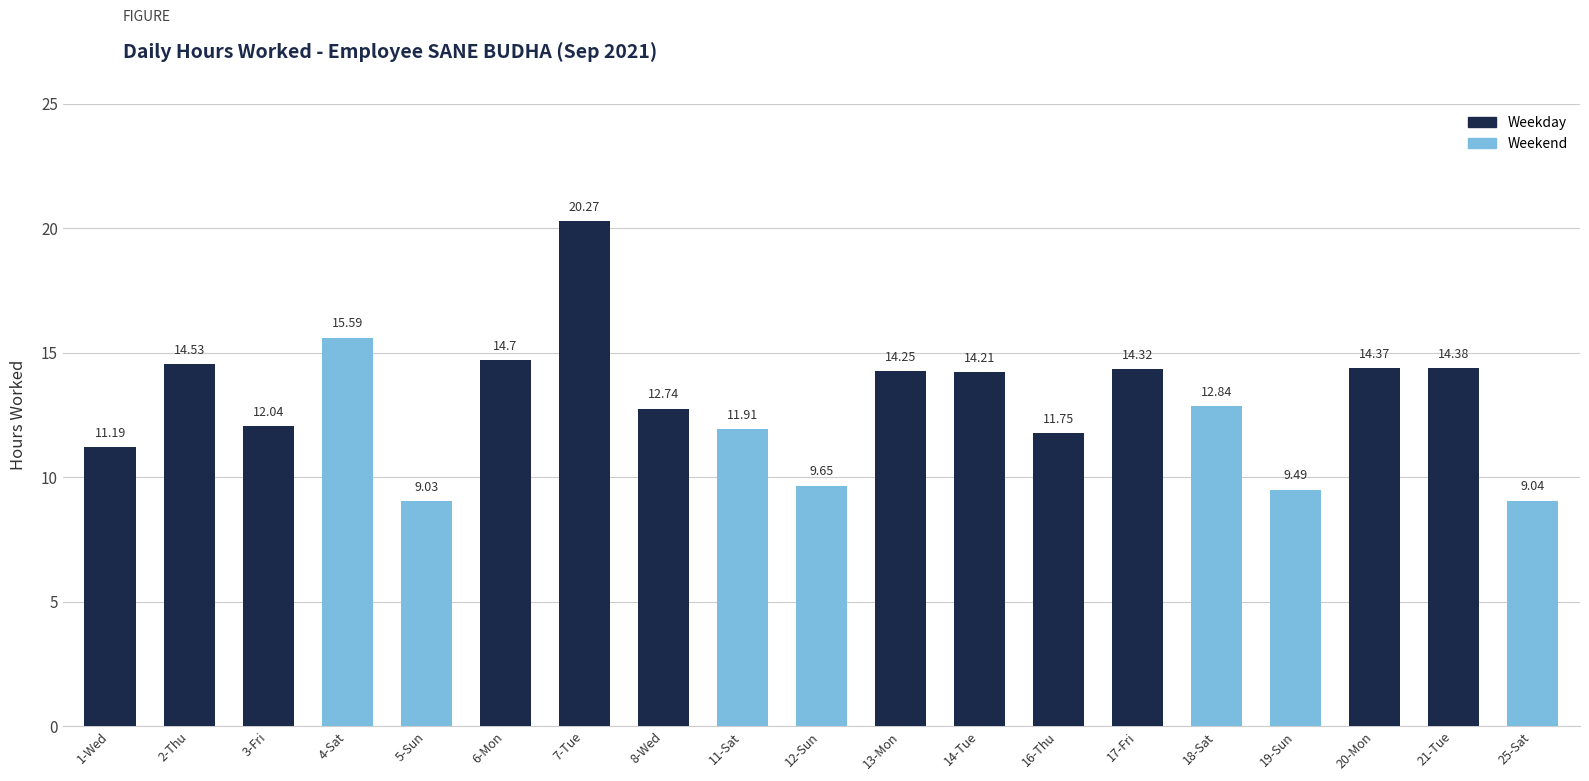

Is it true that the value at 3-Fri is 12.0?

True